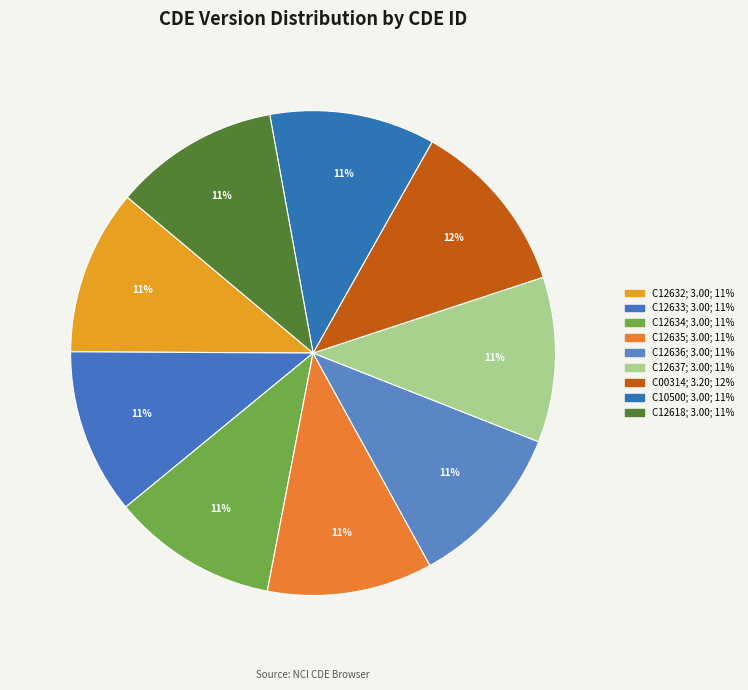

Rank the categories by value from highest to lowest.

C00314, C12632, C12633, C12634, C12635, C12636, C12637, C10500, C12618